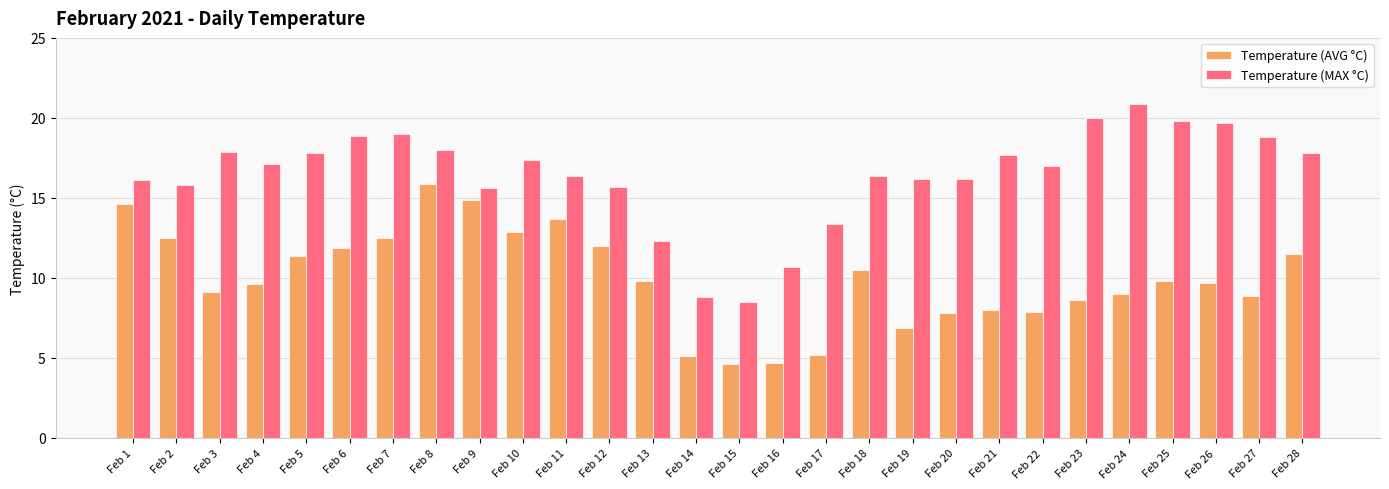

How many categories are shown in the chart?

28